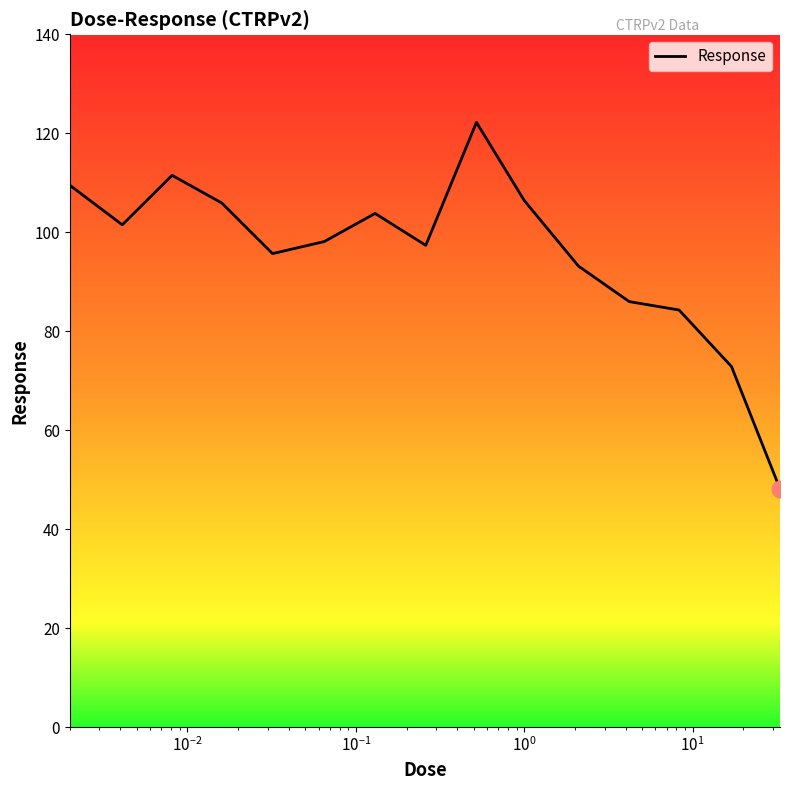

What is the difference between the maximum and minimum values?

74.1